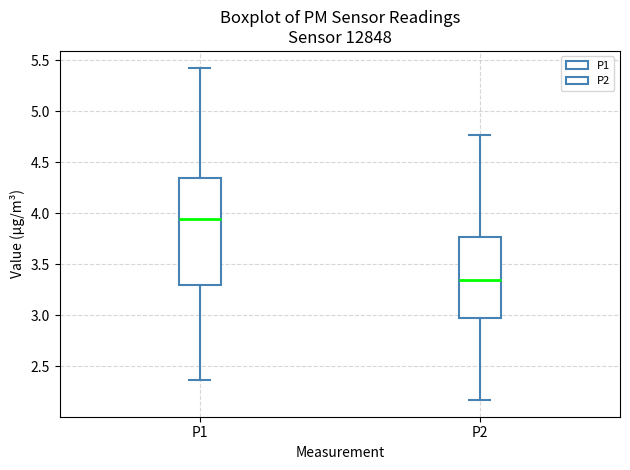

Reading left to right, read every box against the y-axis: the position of its median line, the range the box covers, and the ends of its whiskers. The values are not printed on the chart, so give them approximately, as read against the axis.

P1: median 3.95, box 3.30 to 4.35, whiskers 2.35 to 5.45
P2: median 3.35, box 2.95 to 3.75, whiskers 2.15 to 4.75